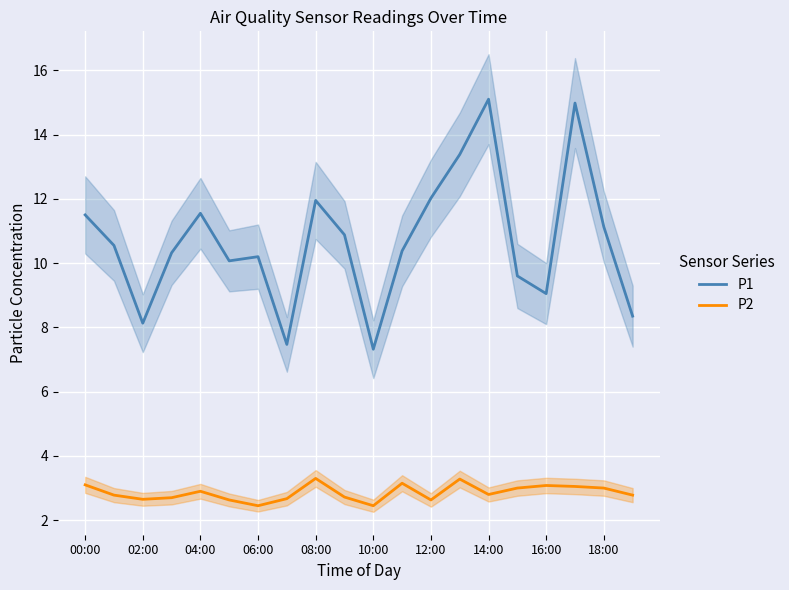

How many values in the P1 series are below 10?

6